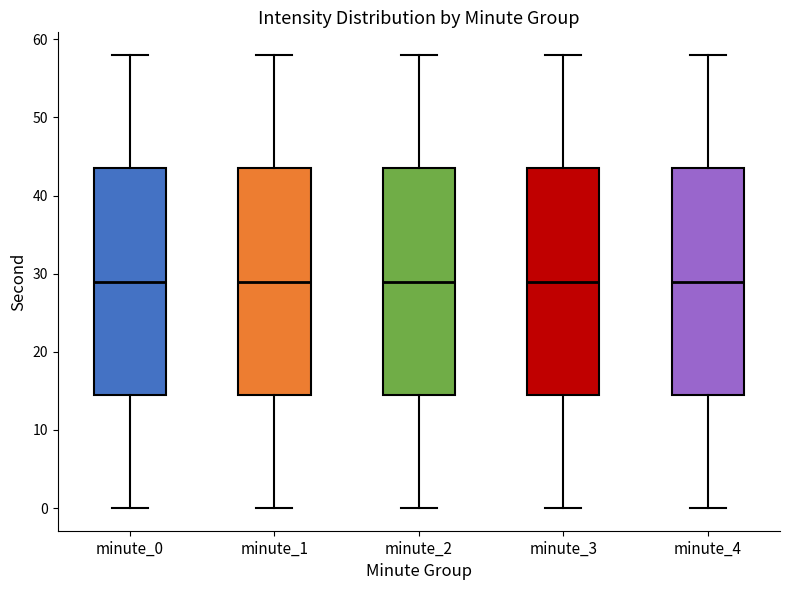

Reading left to right, read every box against the y-axis: the position of its median line, the range the box covers, and the ends of its whiskers. The values are not printed on the chart, so give them approximately, as read against the axis.

minute_0: median 29, box 15 to 44, whiskers 0 to 58
minute_1: median 29, box 15 to 44, whiskers 0 to 58
minute_2: median 29, box 15 to 44, whiskers 0 to 58
minute_3: median 29, box 15 to 44, whiskers 0 to 58
minute_4: median 29, box 15 to 44, whiskers 0 to 58